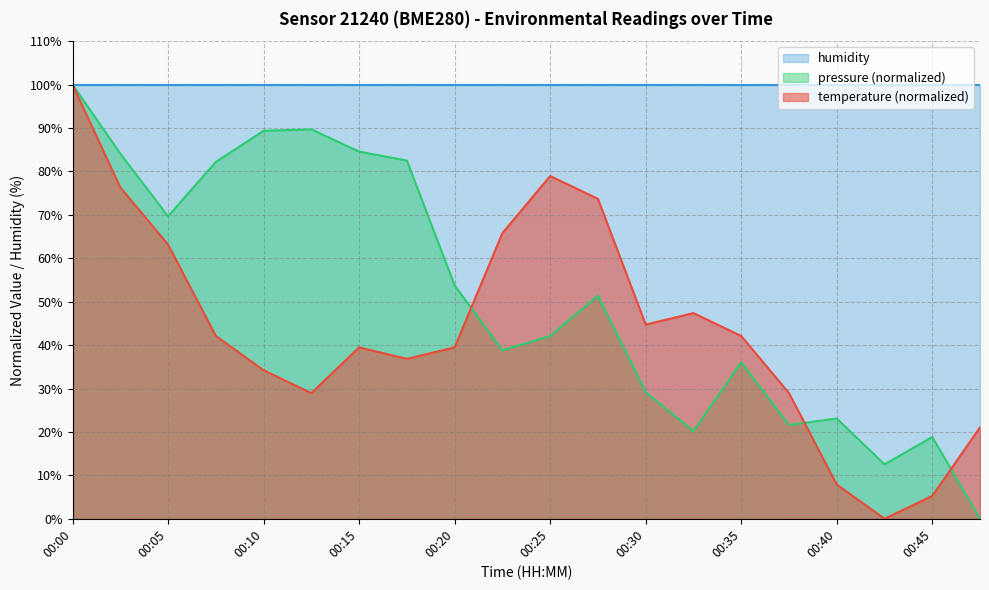

At how many categories does at least one series exceed 87?

20